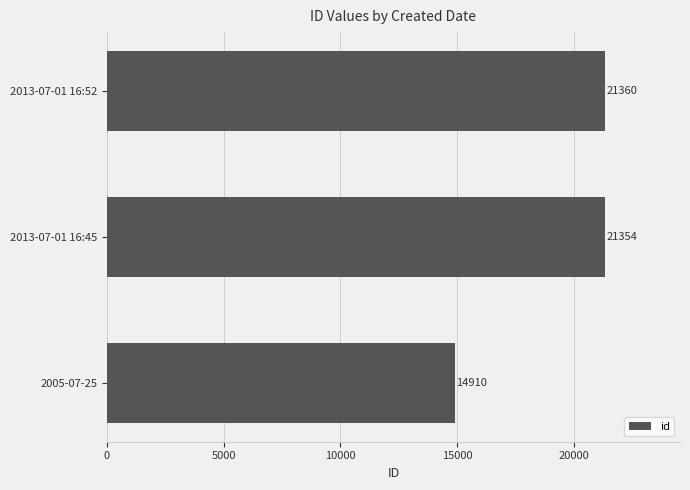

True or false: the data shows 14910 at 2005-07-25.

True